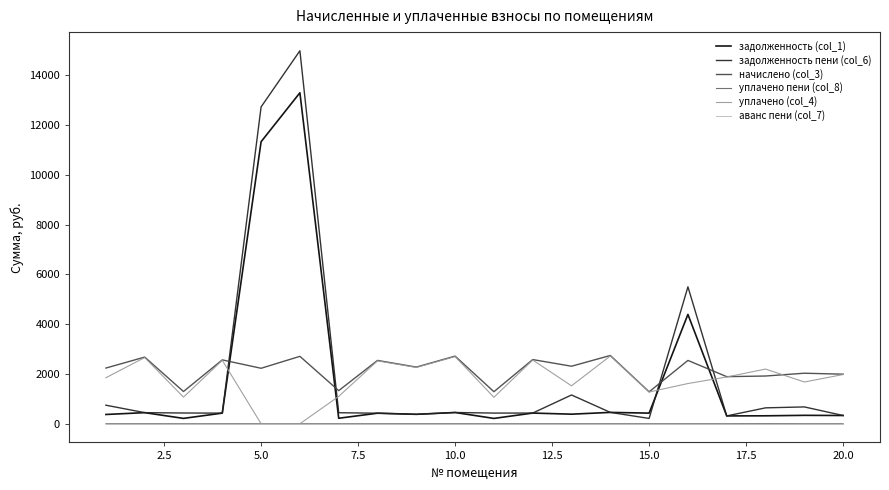

Which series has the widest spread of values?

задолженность пени (col_6)